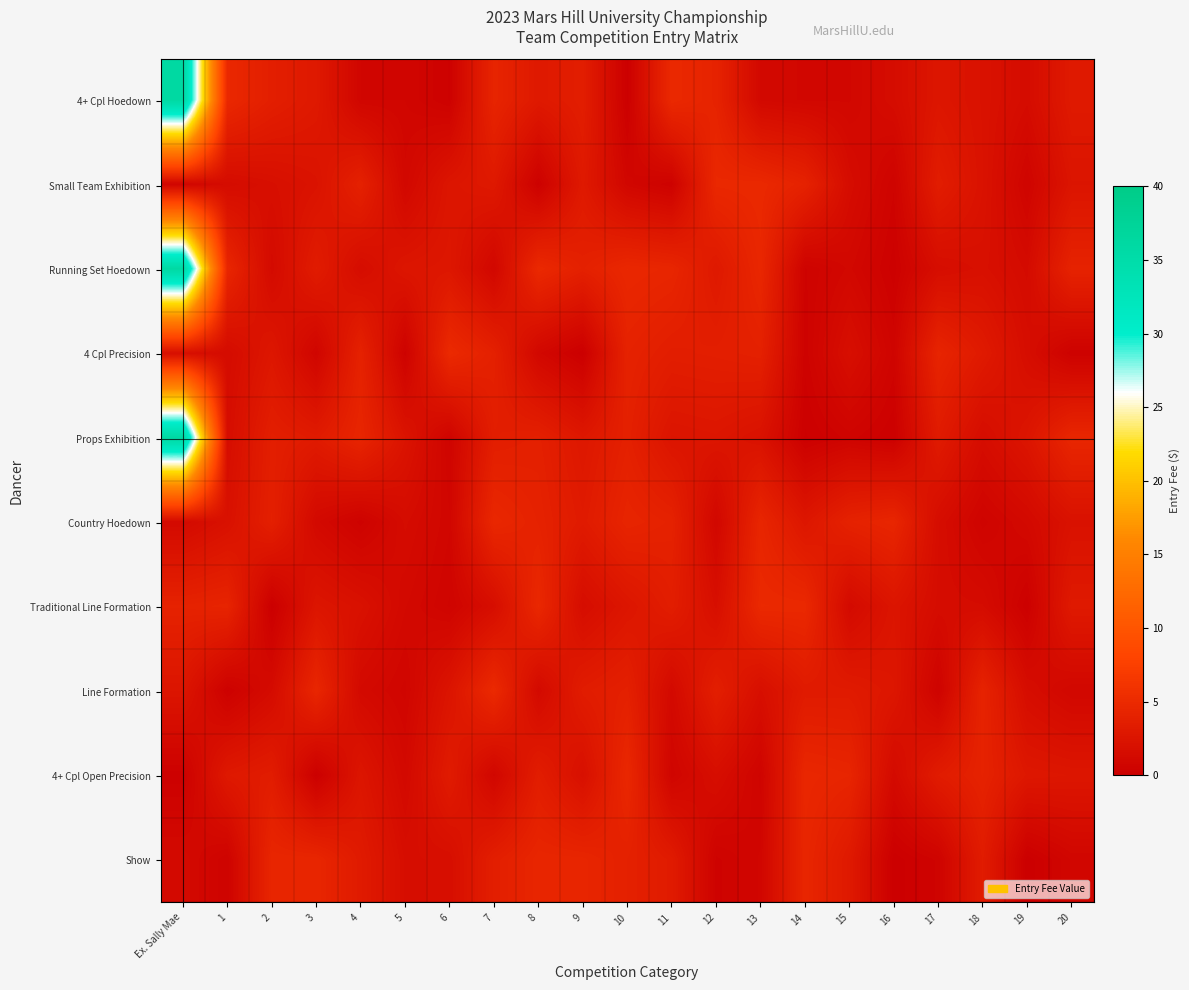

What is the maximum value shown in the chart?

36.0